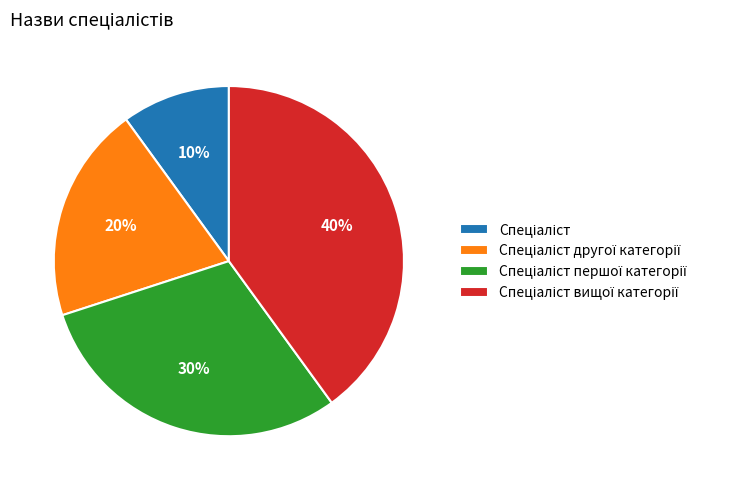

Does any single category account for the majority?

No